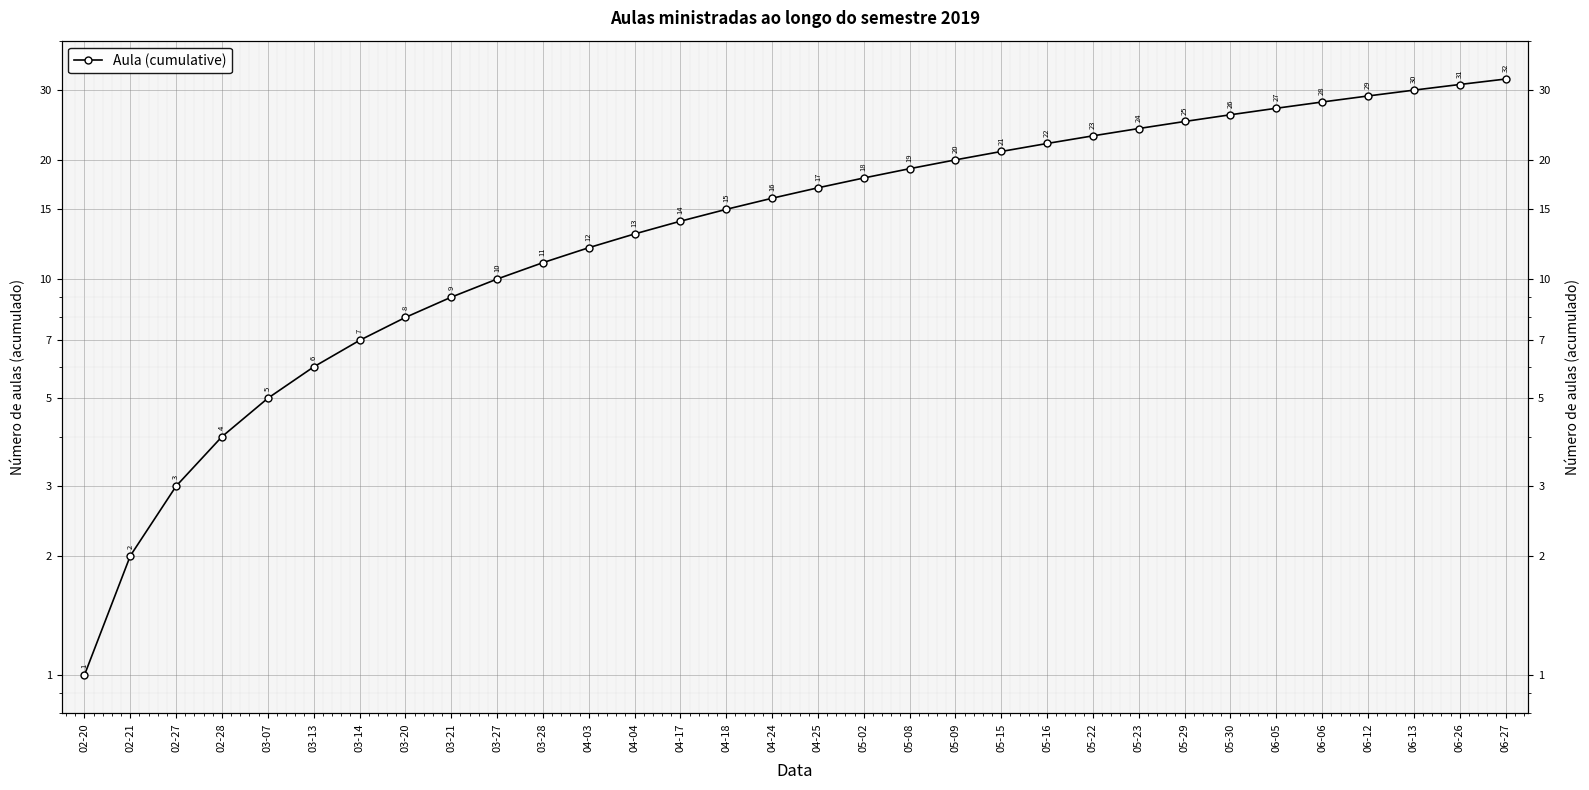

The value at 05-08 is 19. True or false?

True